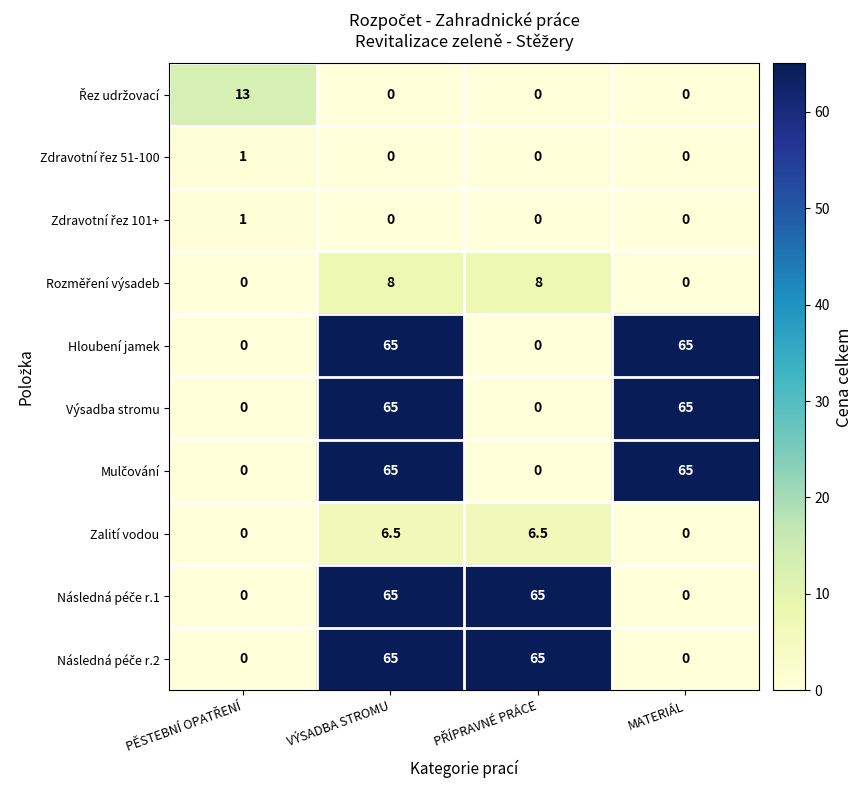

What is the maximum value shown in the chart?

65.0